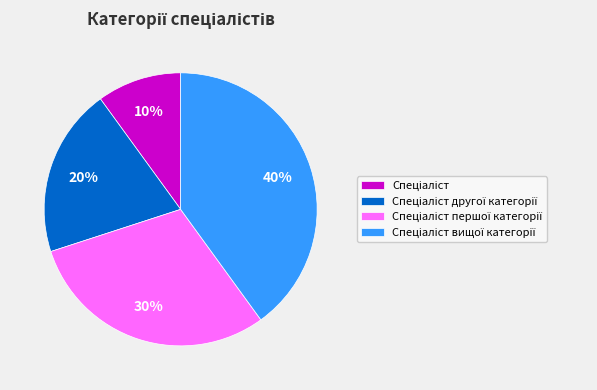

To the nearest percent, what is the average slice percentage?

25%